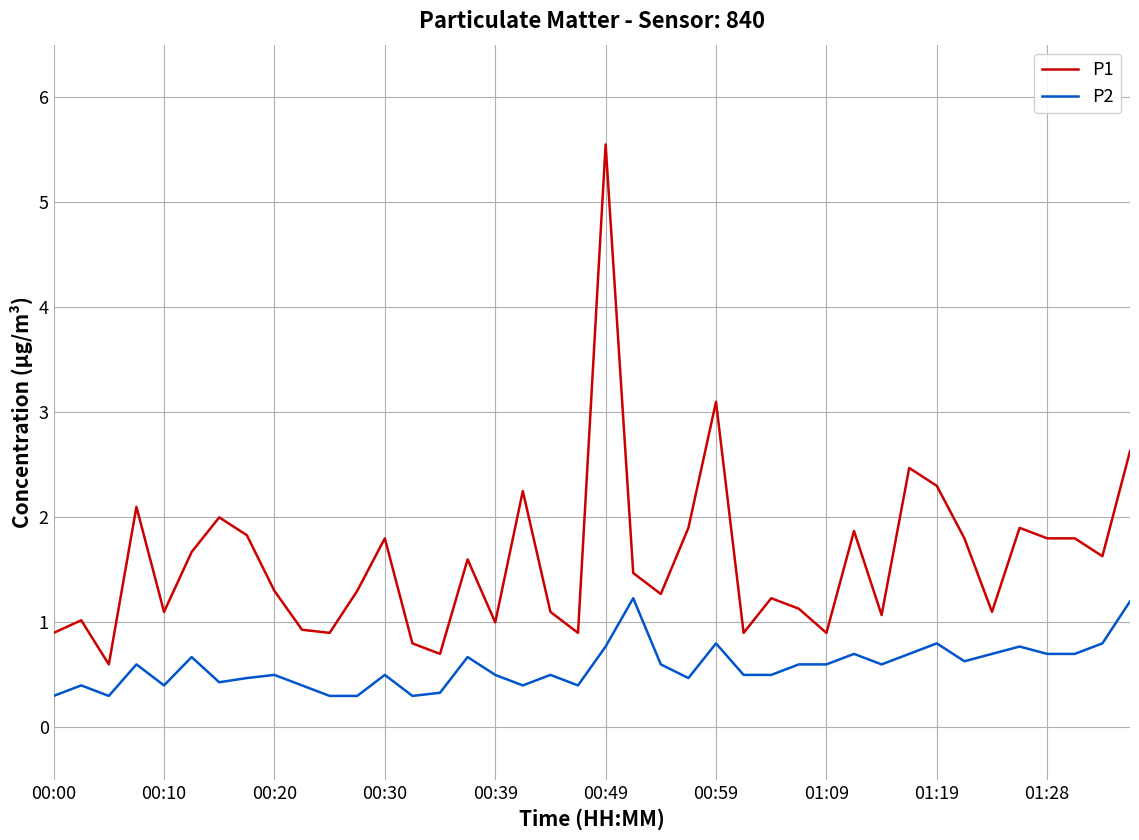

True or false: P1 and P2 cross at least once.

False